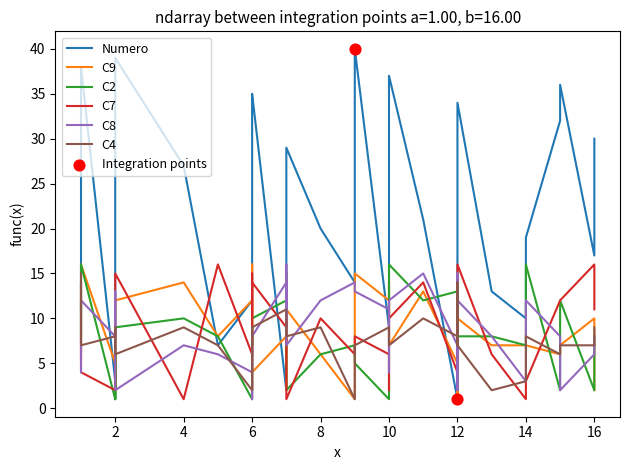

Which series has the largest Y range (max minus min)?

Numero